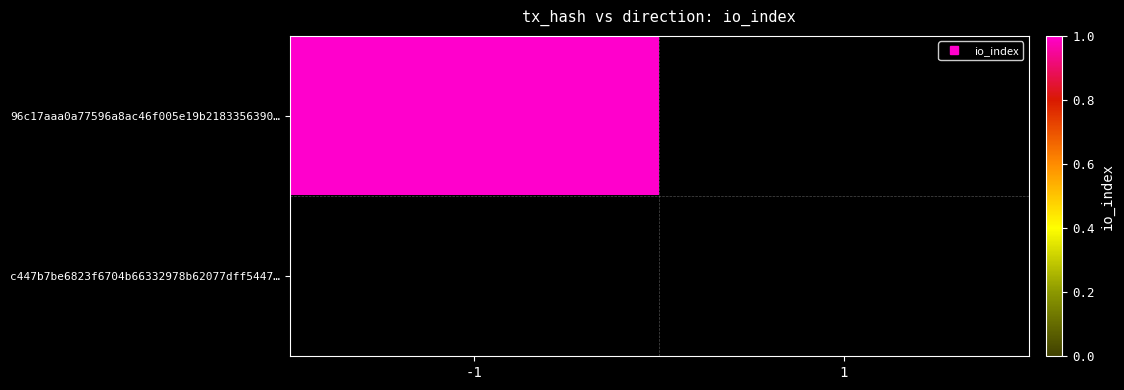

Which category has the lowest value in the 96c17aaa0a77596a8ac46f005e19b2183356390 series?

1